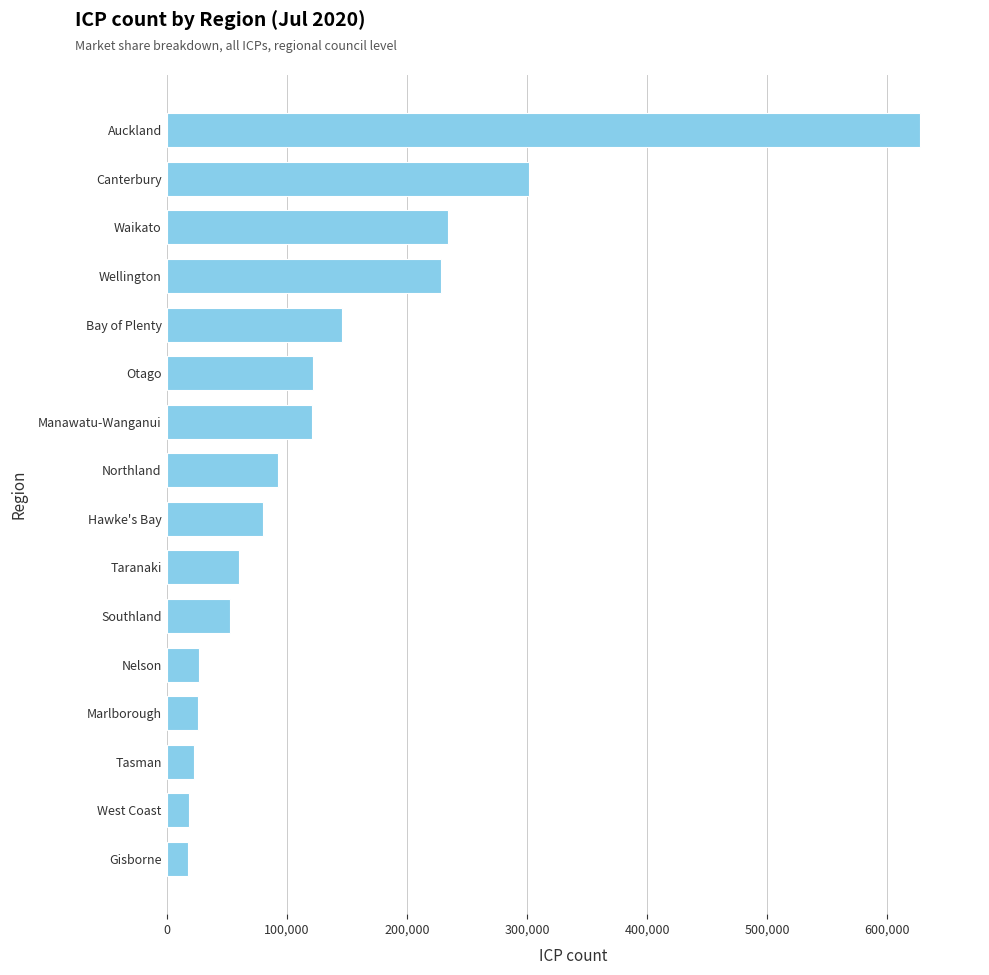

What is the sum of all values?

2179852